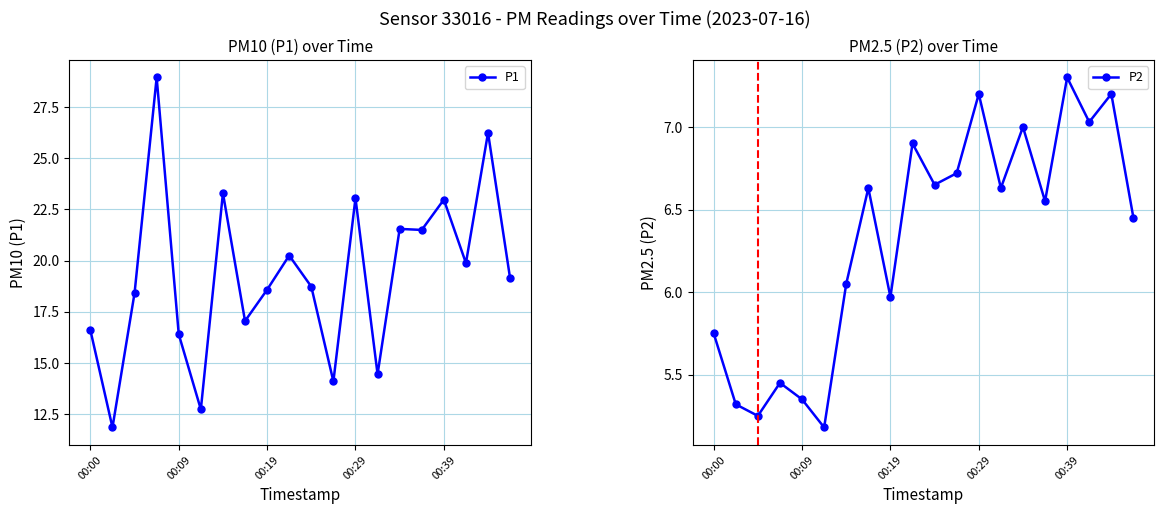

True or false: P2 has more than 1 interior local peaks.

True